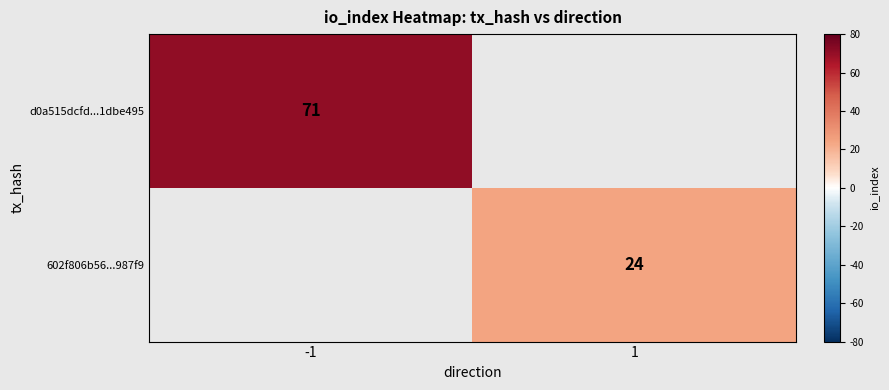

Is it true that d0a515dcfd...1dbe495 equals 71 at -1?

True